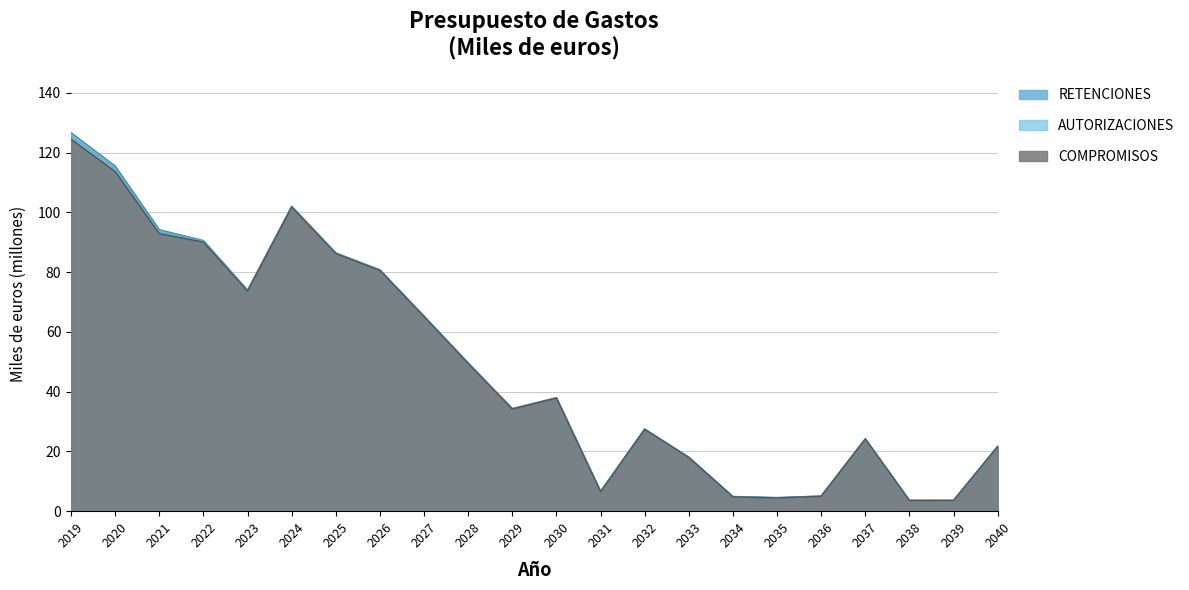

Which series has the widest spread of values?

RETENCIONES